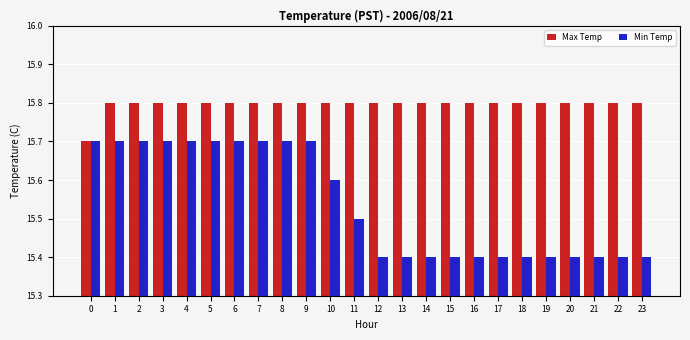

At how many categories does at least one series exceed 15?

24